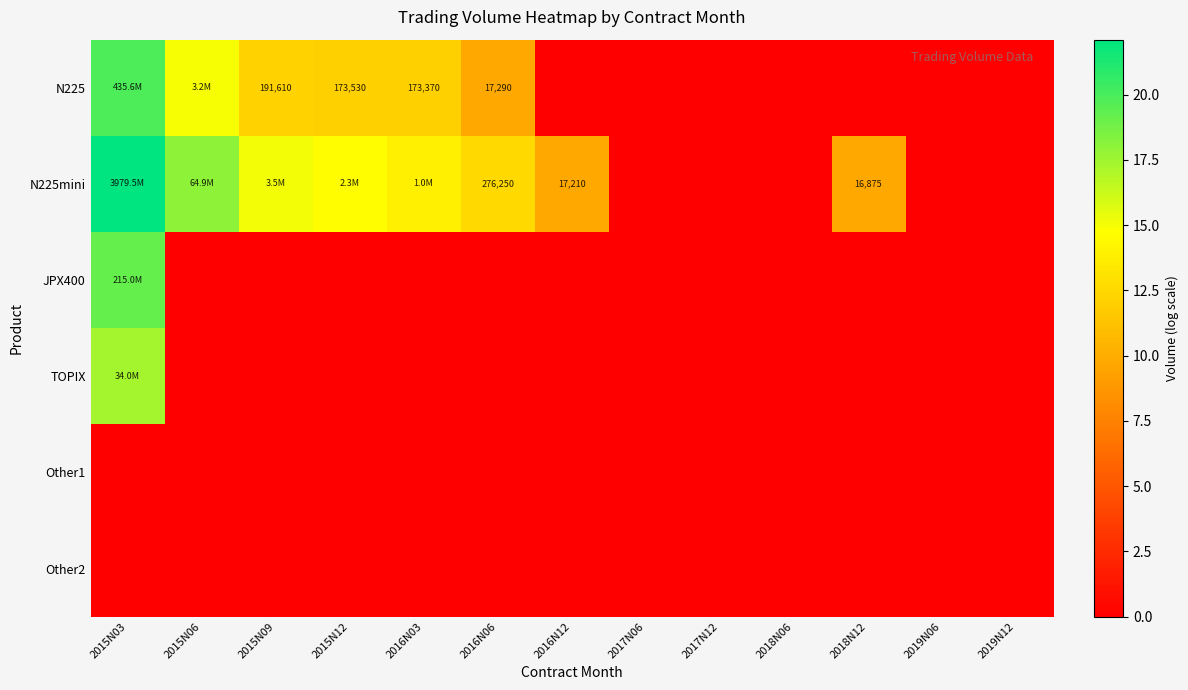

What is the difference between the highest and lowest values at 2016N03?

13.8